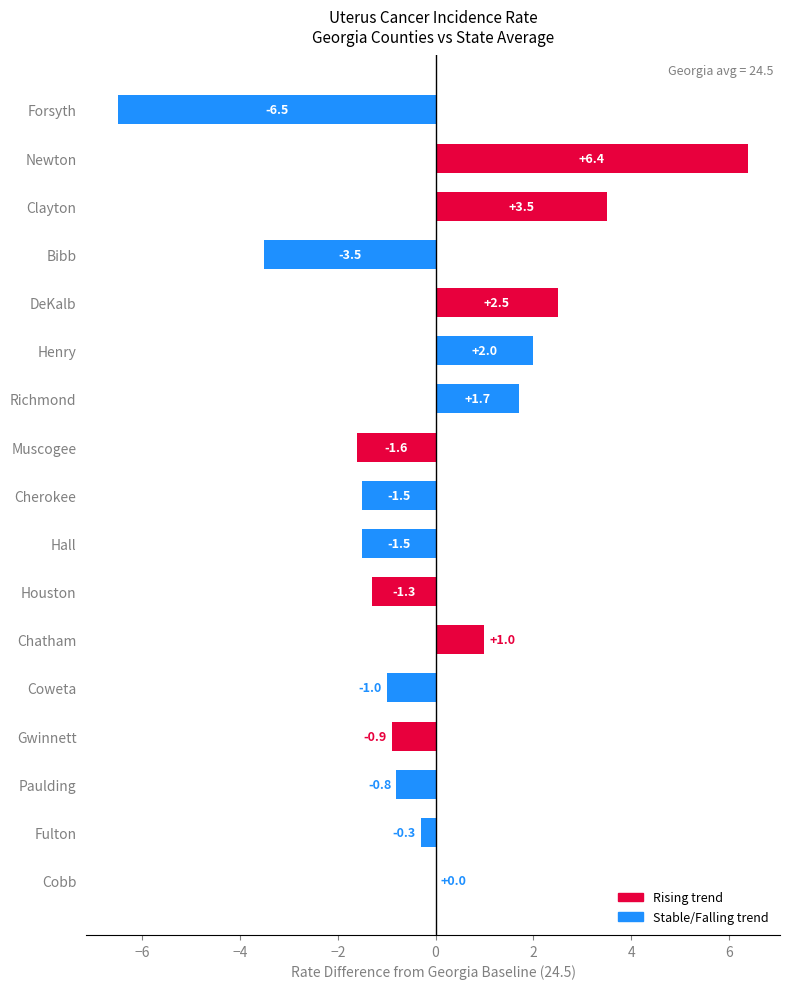

What is the ratio of the value at DeKalb to the value at Newton?

0.4